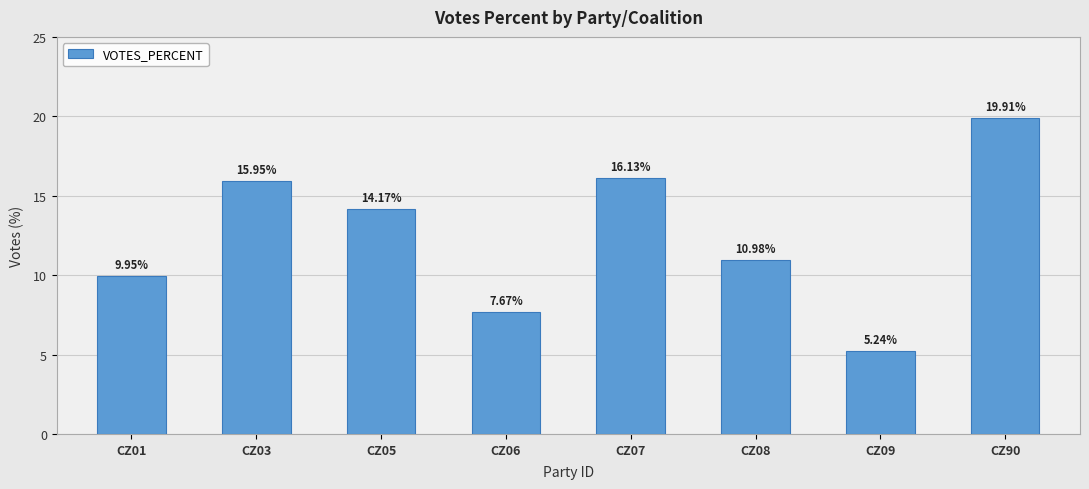

What is the value of the 5th bar from the left?

16.1